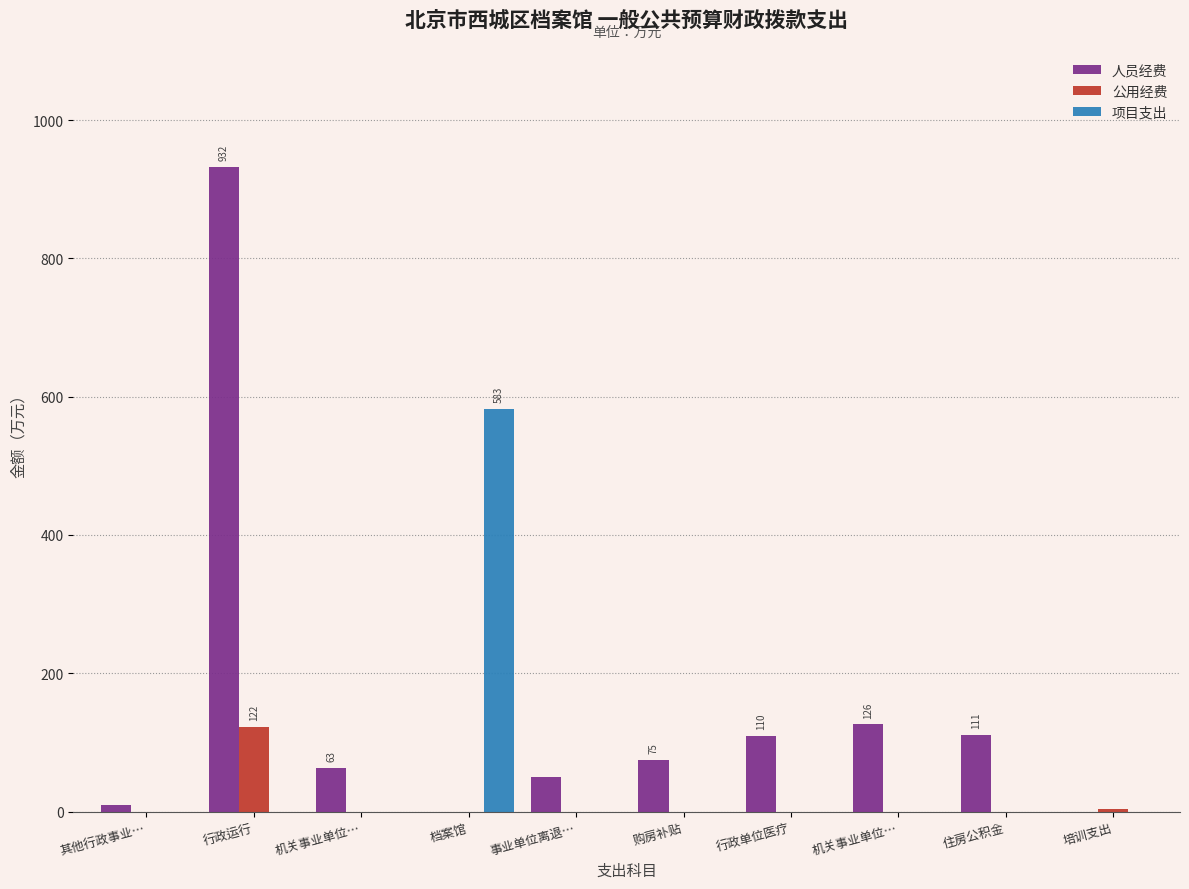

The 人员经费 series shows 31.4 at 事业单位离退…. True or false?

False